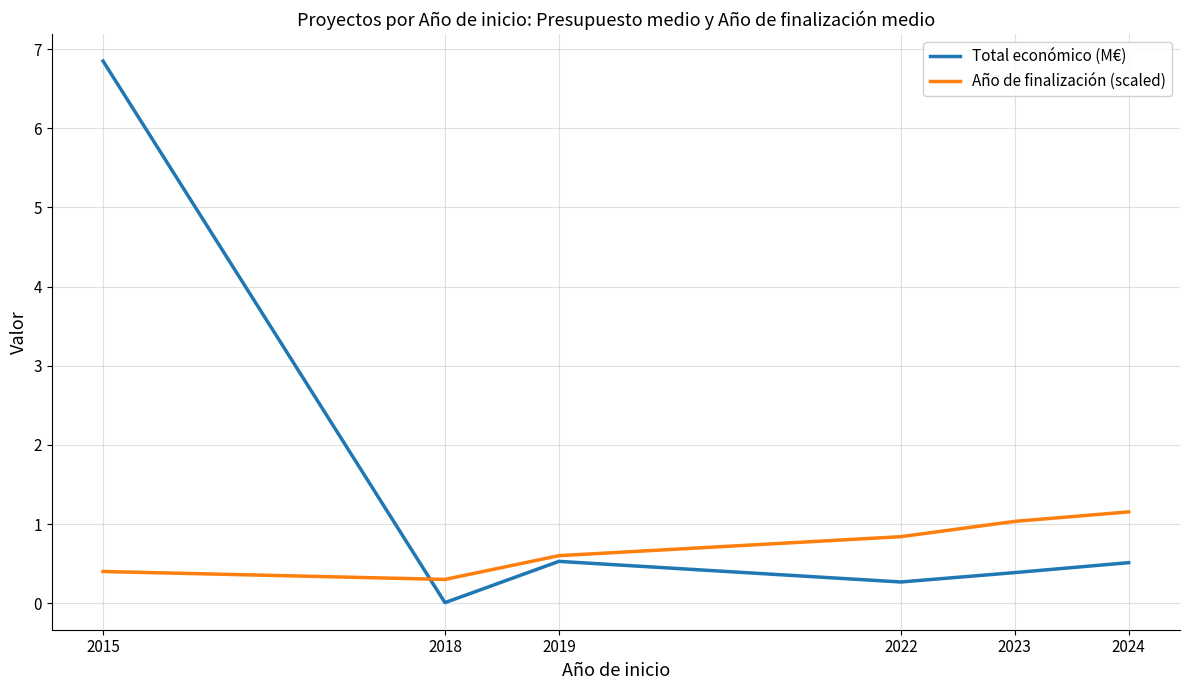

Is the value of Total económico (M€) at 2022 greater than the value of Año de finalización (scaled) at 2024?

No